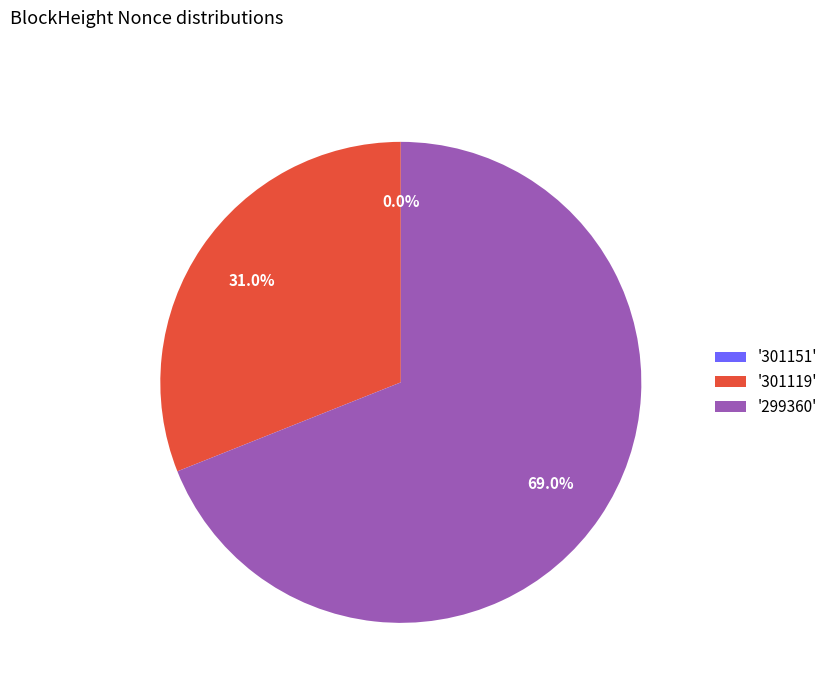

How much of the chart is everything except '301119'?

69.0%